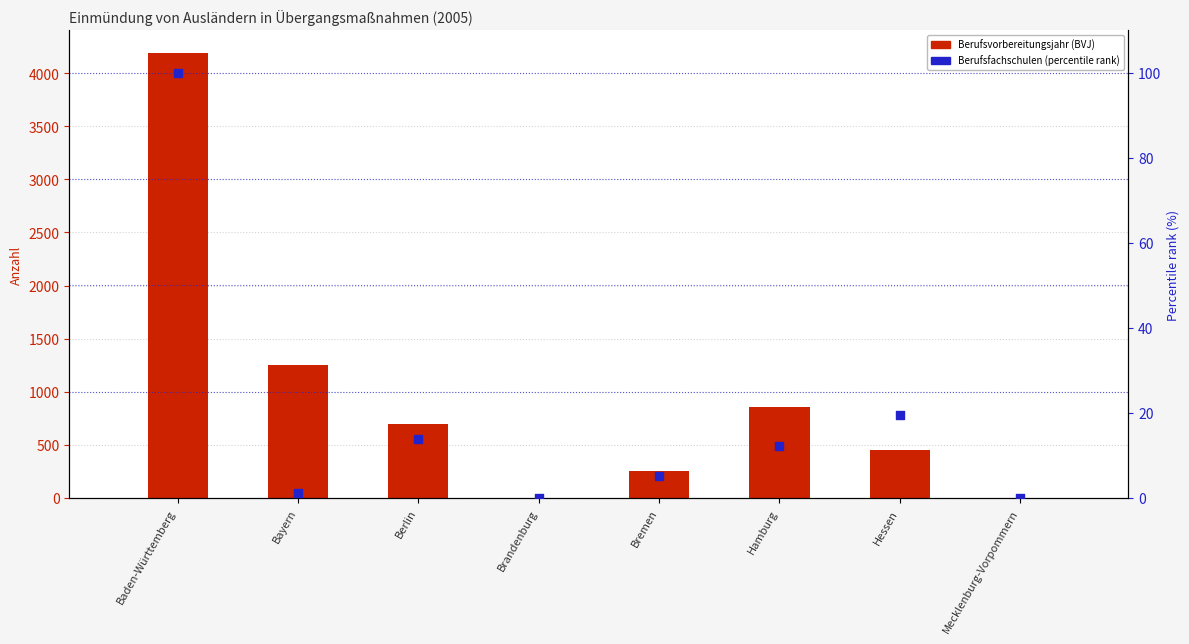

Which series has the largest Y range (max minus min)?

BVJ count